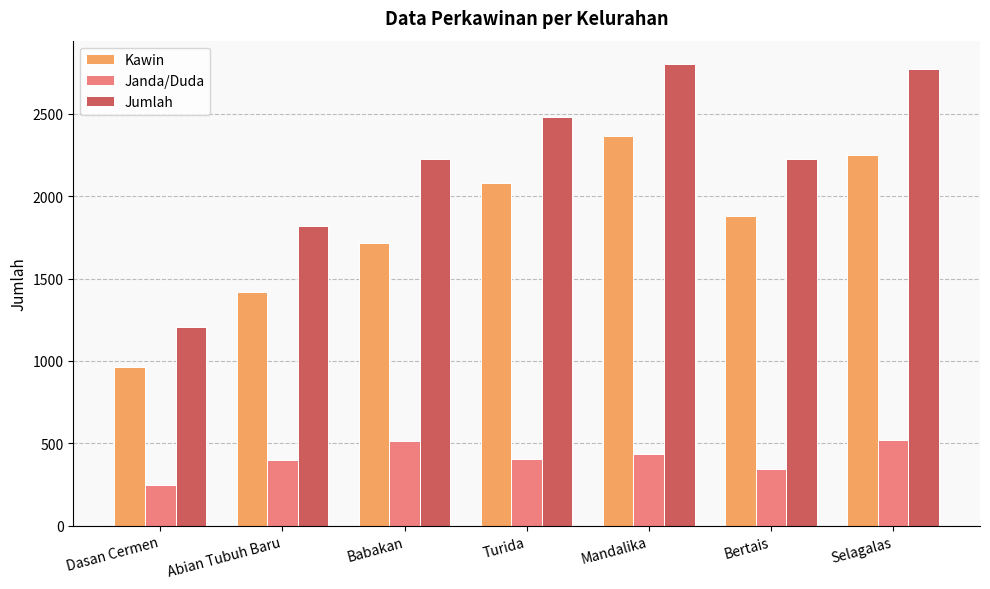

How many bars are there in total?

21